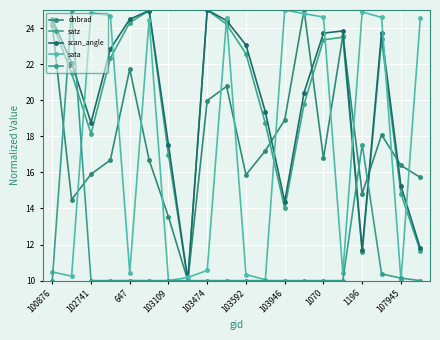

Where do sata and dnbrad first cross each other?

102741 and 647